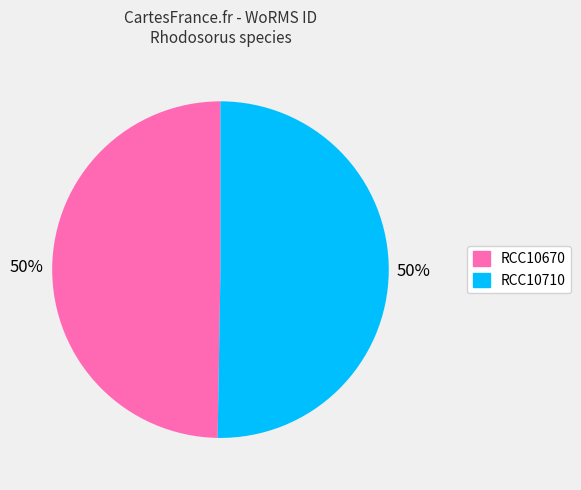

Is the sum of RCC10710 and RCC10670 greater than half?

Yes